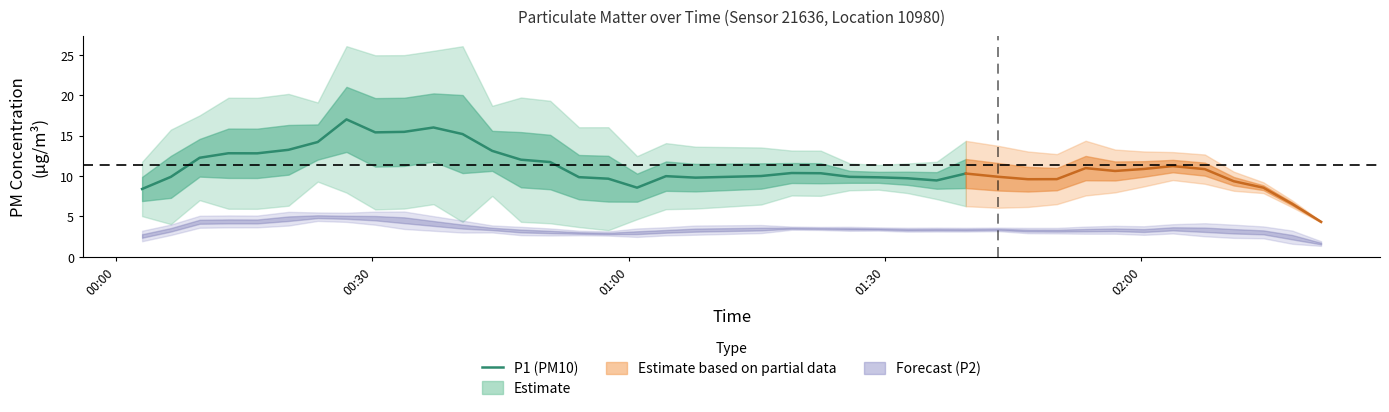

What is the minimum value for P1 (PM10)?

8.4